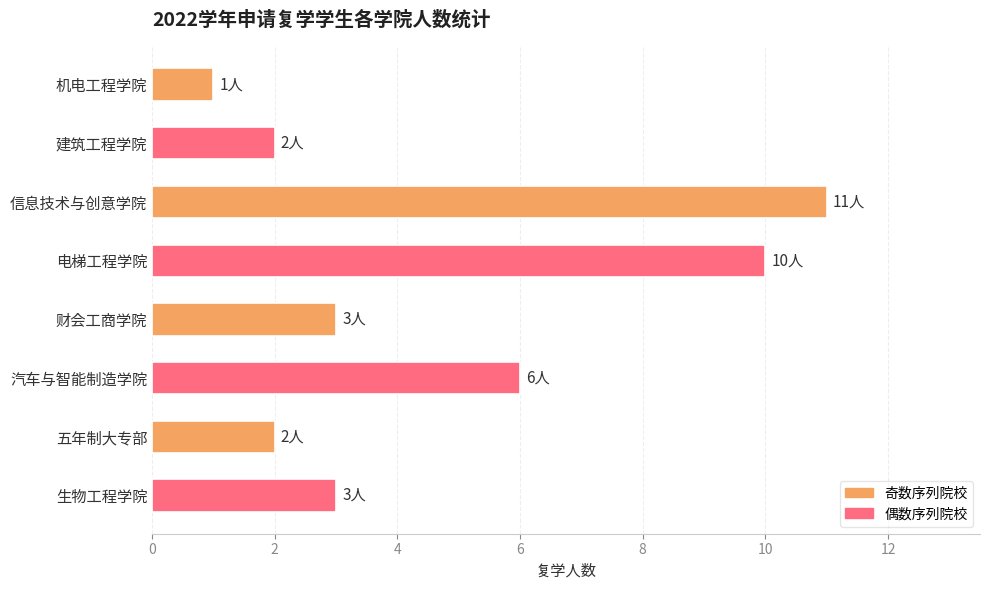

What is the greatest value displayed?

11